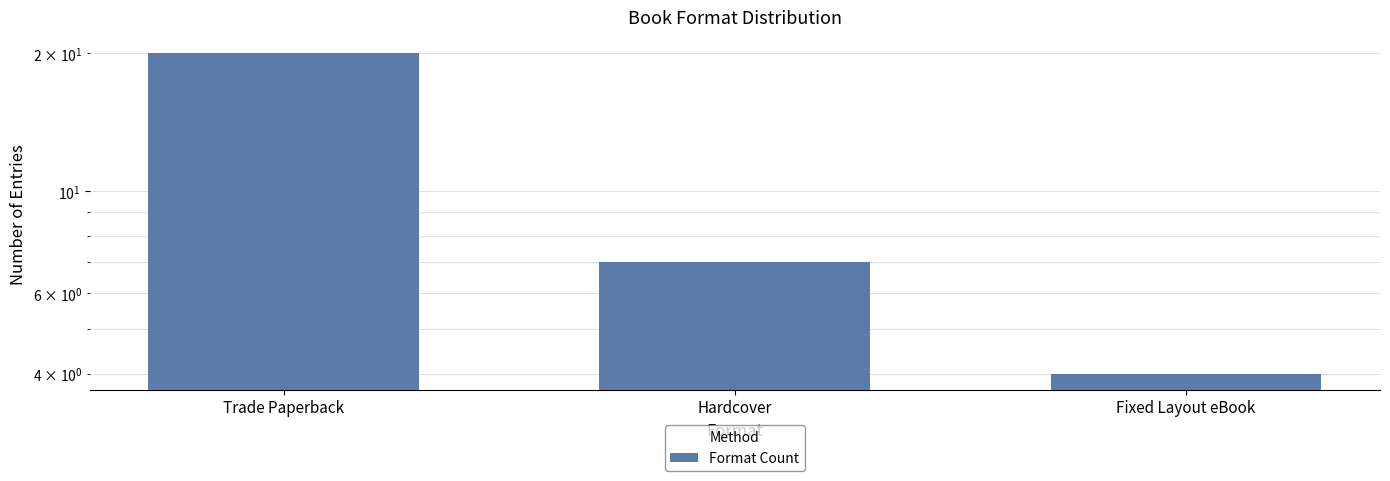

What is the value of the 1st bar from the left?

20